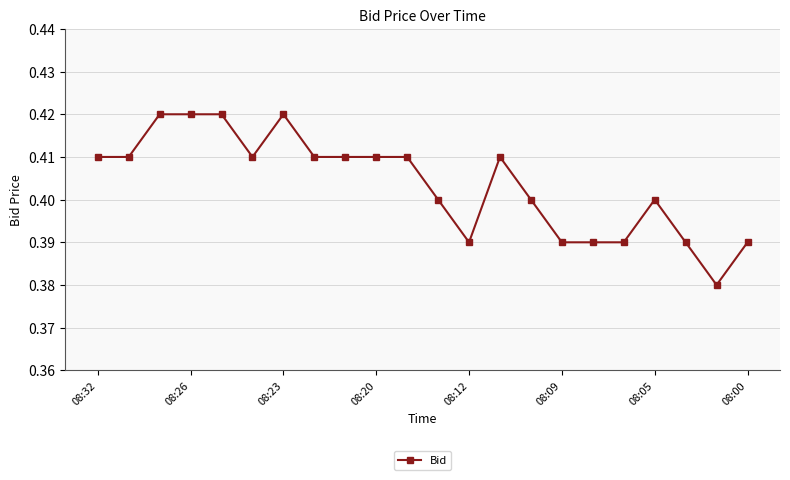

What is the sum of all values?

8.9